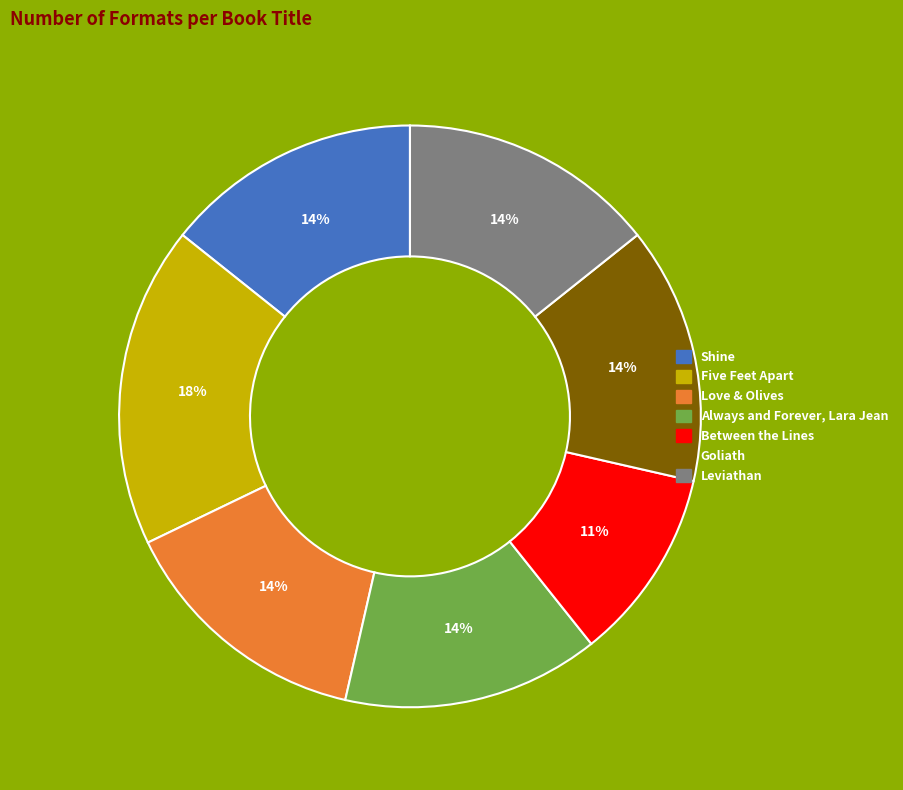

Which category has the biggest portion of the pie?

Five Feet Apart